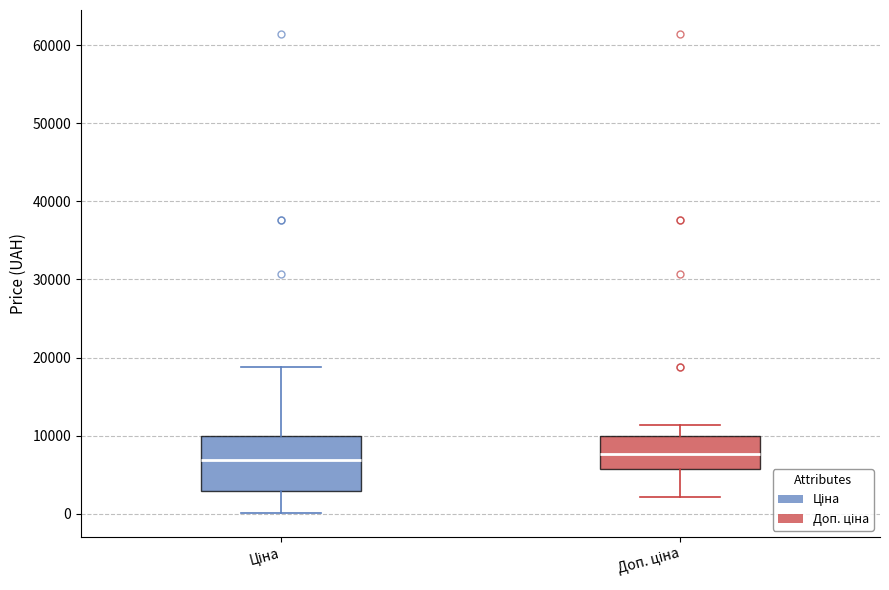

Reading left to right, read every box against the y-axis: the position of its median line, the range the box covers, and the ends of its whiskers. The values are not printed on the chart, so give them approximately, as read against the axis.

Ціна: median 7000, box 3000 to 10000, whiskers 0 to 19000
Доп. ціна: median 8000, box 6000 to 10000, whiskers 2000 to 11000